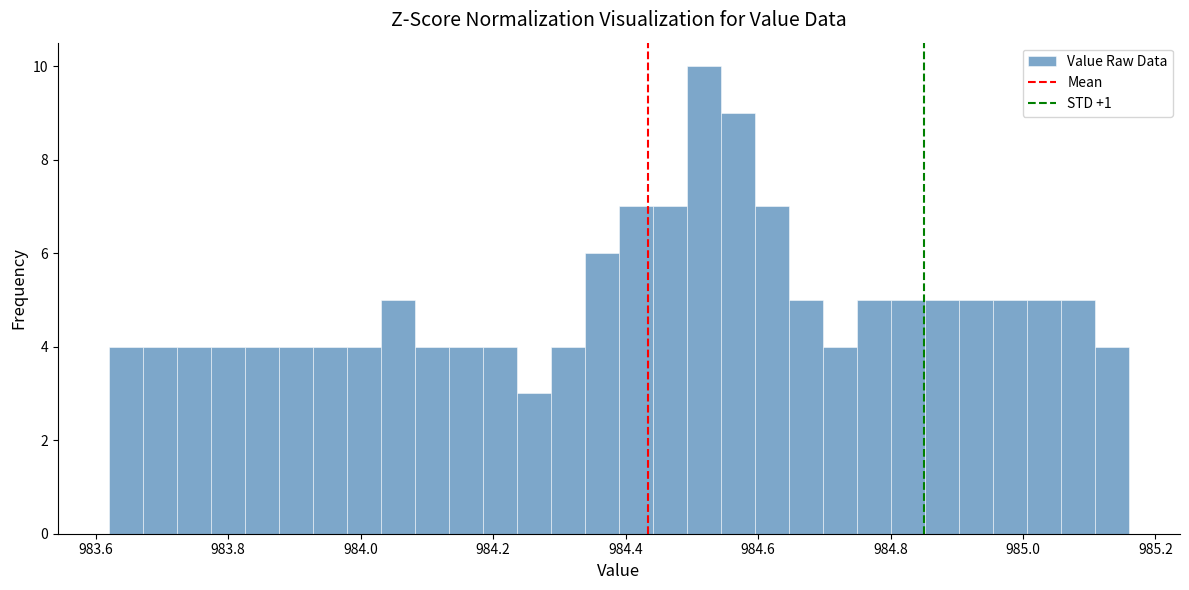

Around what value on the x-axis is the tallest bar? Give the approximate position of its centre, as read against the axis.

984.52